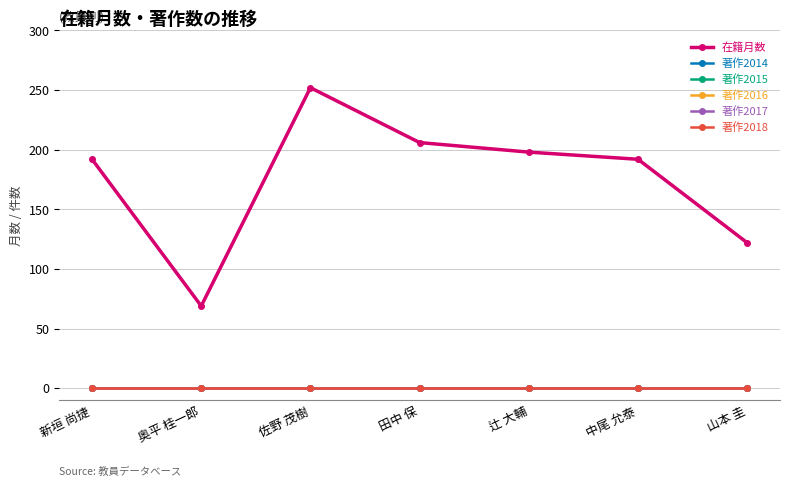

True or false: 著作2014 and 著作2017 intersect in this chart.

False